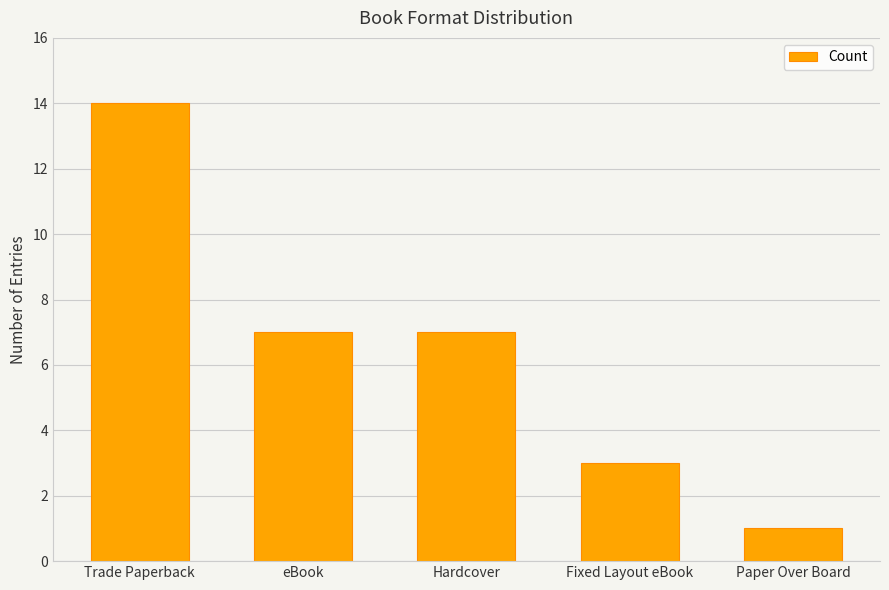

Which has a higher value, Hardcover or Paper Over Board?

Hardcover